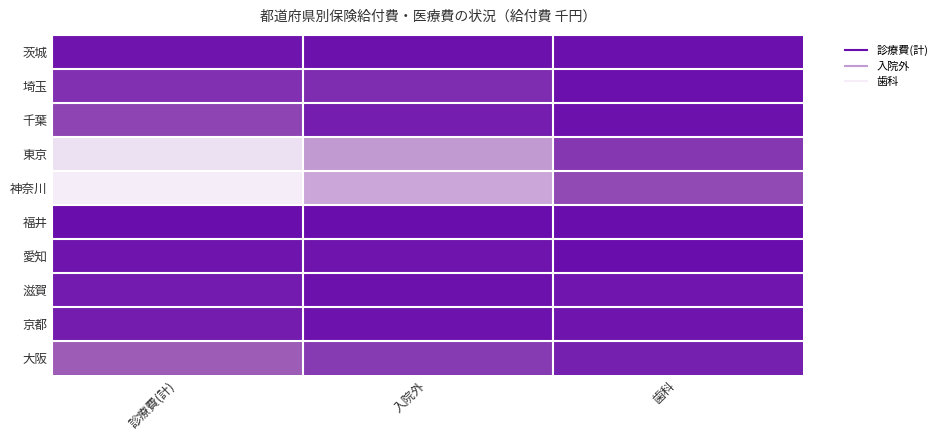

At how many categories does at least one series exceed 2167?

1